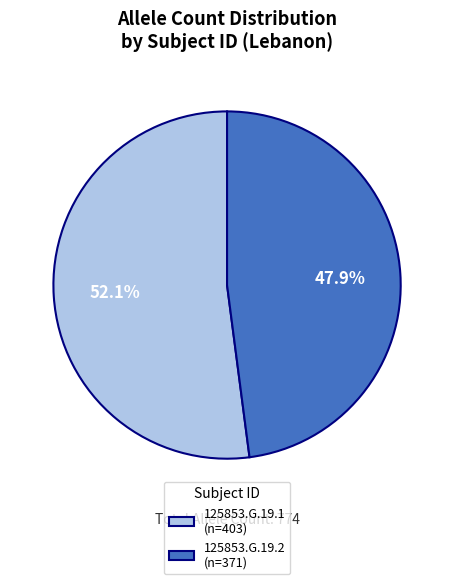

How many slices are in this pie chart?

2